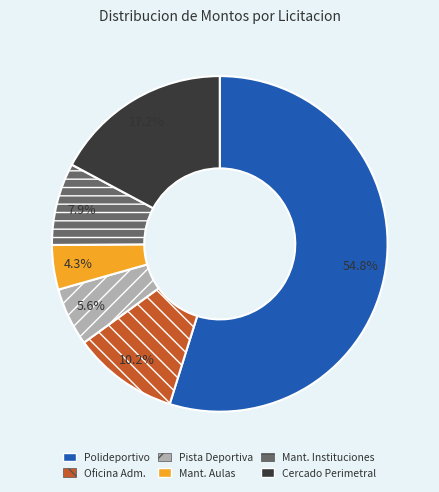

Is there a majority slice in this chart?

Yes